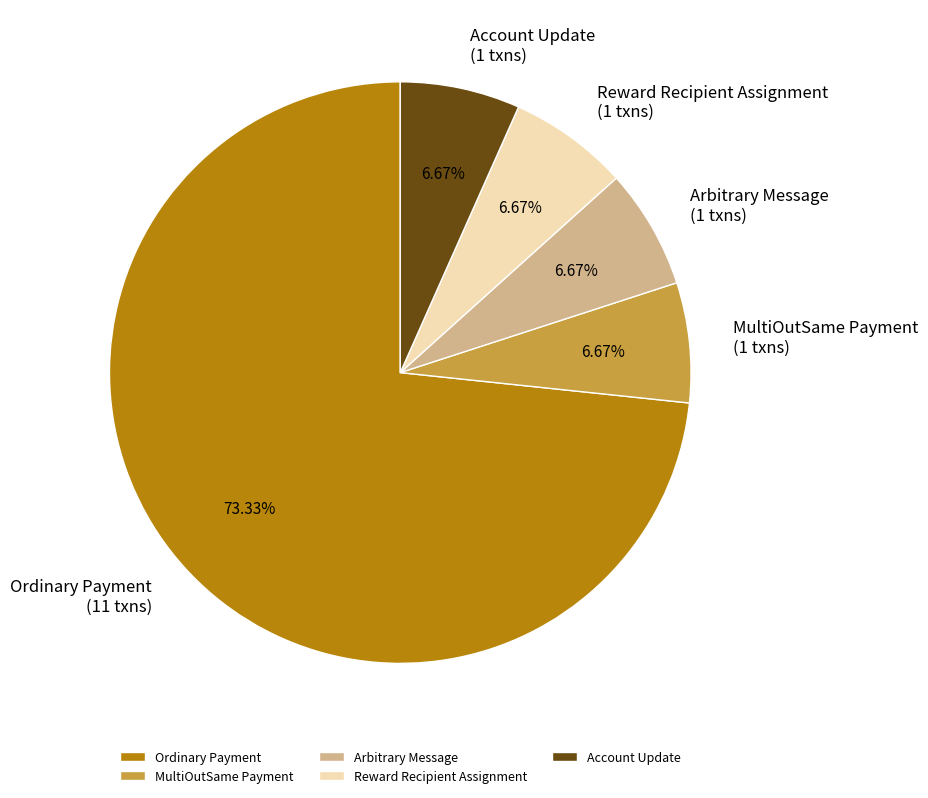

What percentage is the MultiOutSame Payment slice, to the nearest percent?

7%